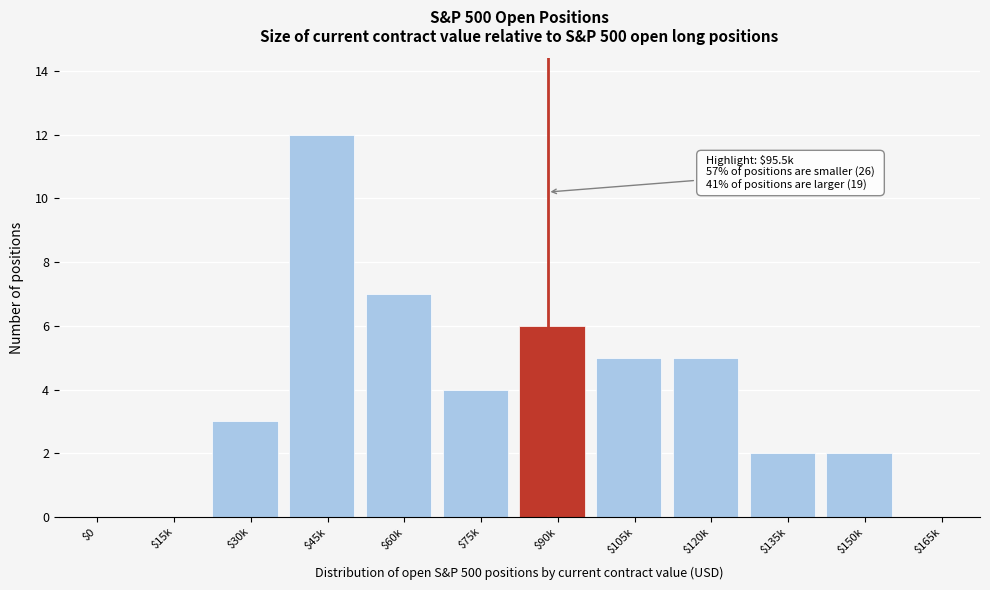

At which category does the chart reach its peak across all series?

$45k